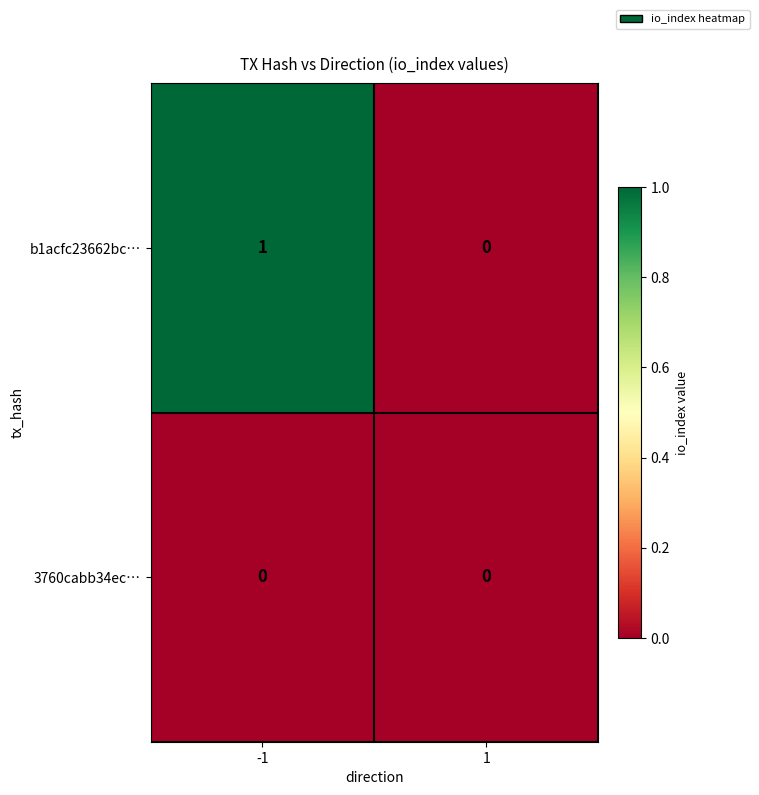

List the series in order of their overall mean, highest first.

b1acfc23662bc…, 3760cabb34ec…